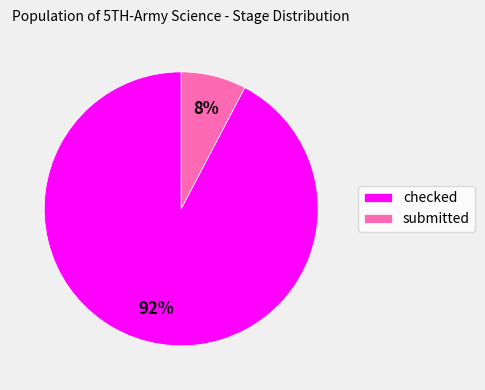

To the nearest percent, what is the combined percentage of submitted and checked?

100%